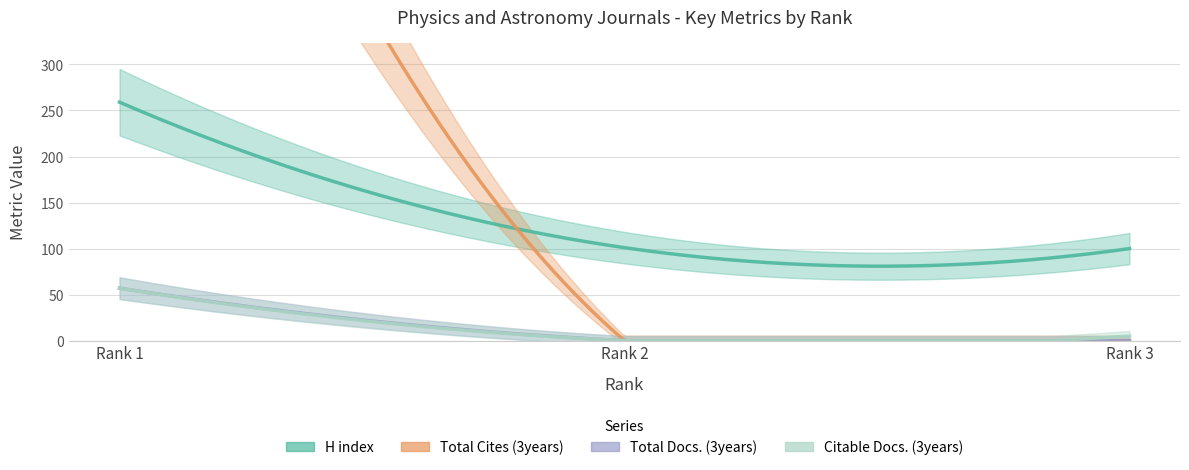

Which series has the largest range (max minus min)?

Total Cites (3years)